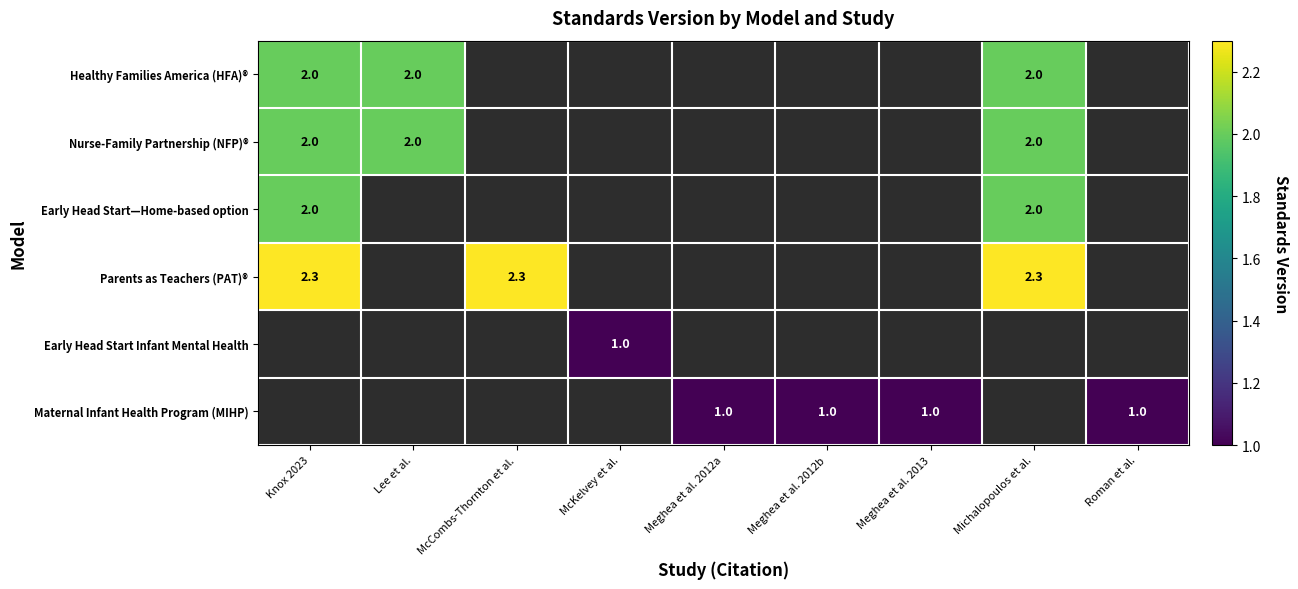

Between Lee et al. and Knox 2023, which is larger?

Lee et al.